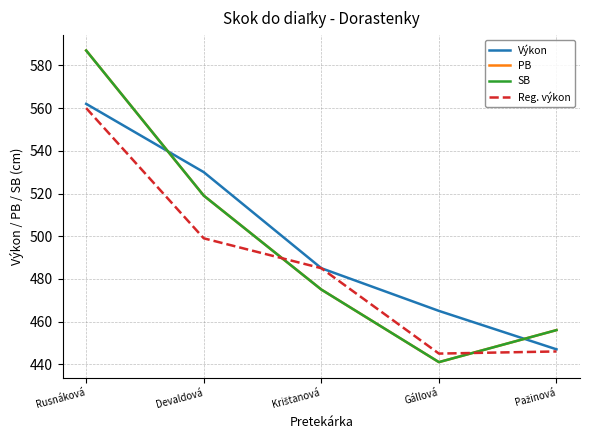

How many times do SB and Reg. výkon cross each other?

2